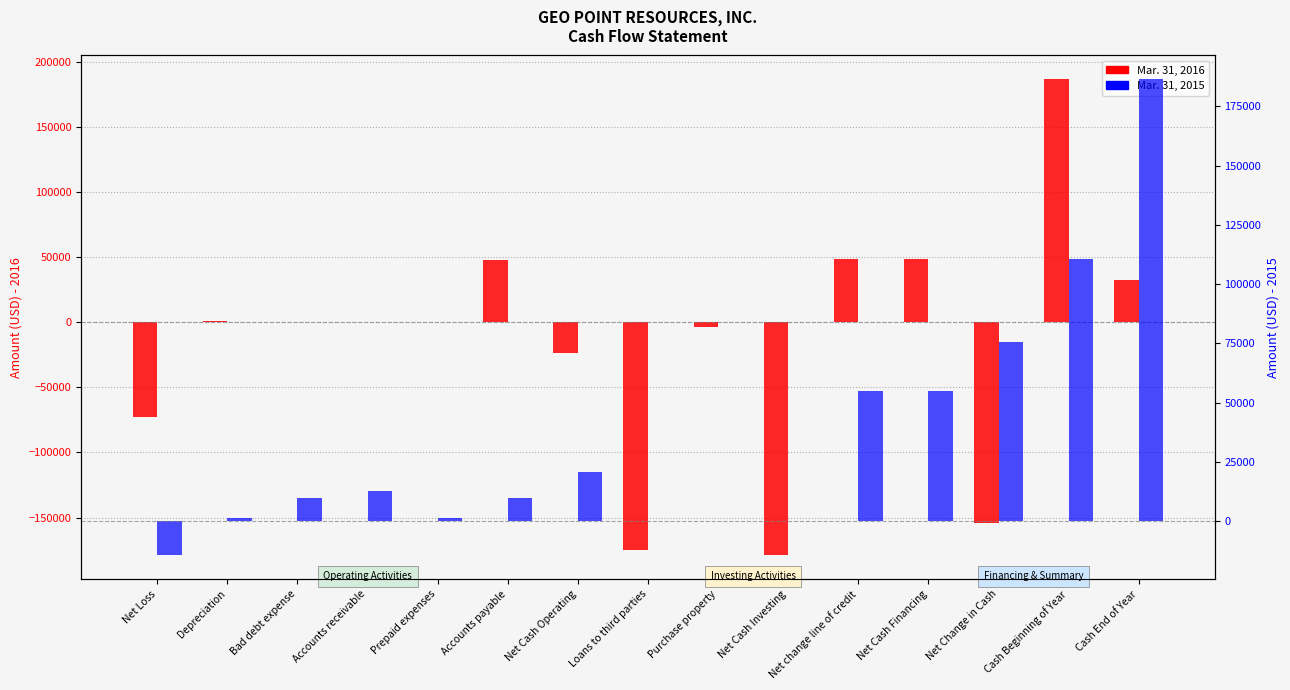

Is the value of Mar. 31, 2015 at Net Cash Operating greater than the value of Mar. 31, 2016 at Accounts payable?

No